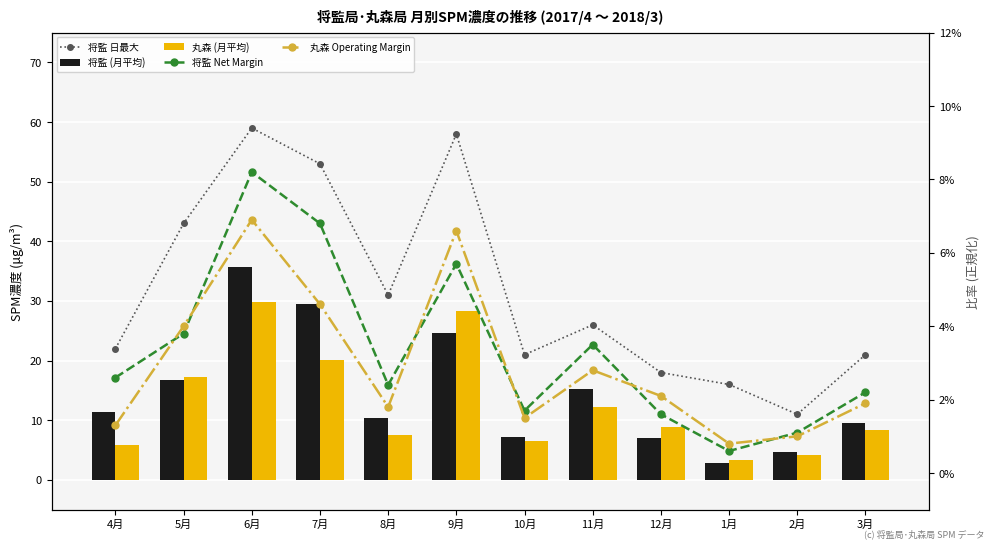

At which category is the sum across all series the highest?

6月